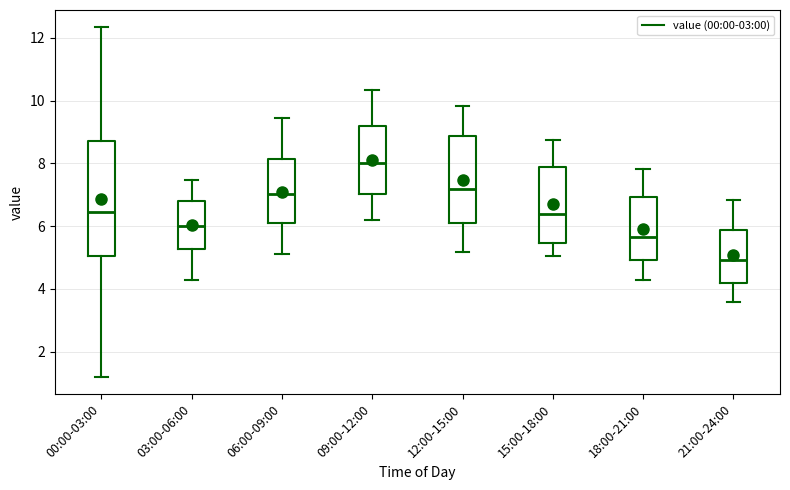

Where is the upper edge of the box for 18:00-21:00 on the y-axis? The values are not printed on the chart, so give them approximately, as read against the axis.

7.0